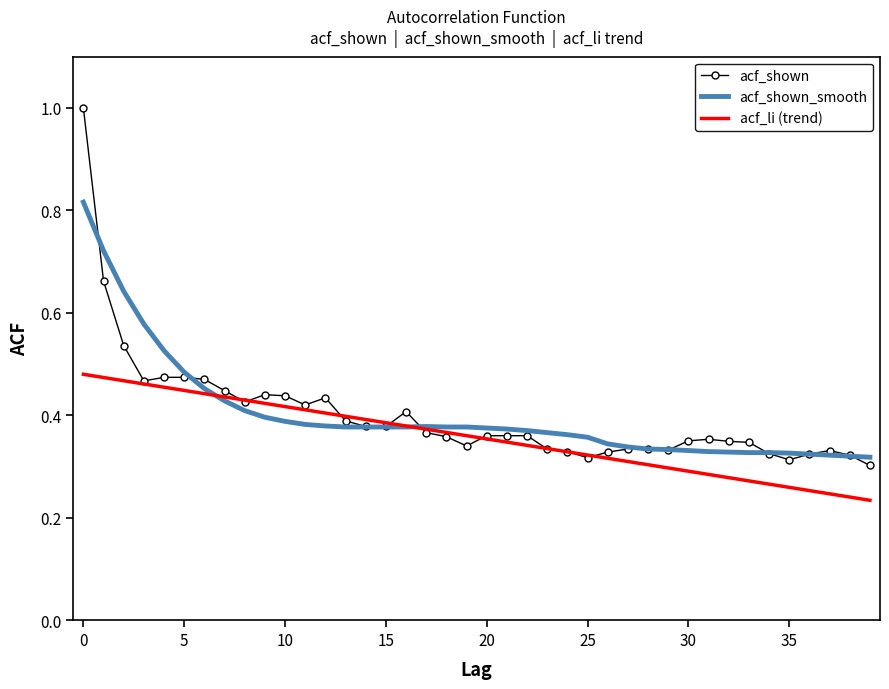

List the series in order of their peak value, highest first.

acf_shown, acf_shown_smooth, acf_li (trend)